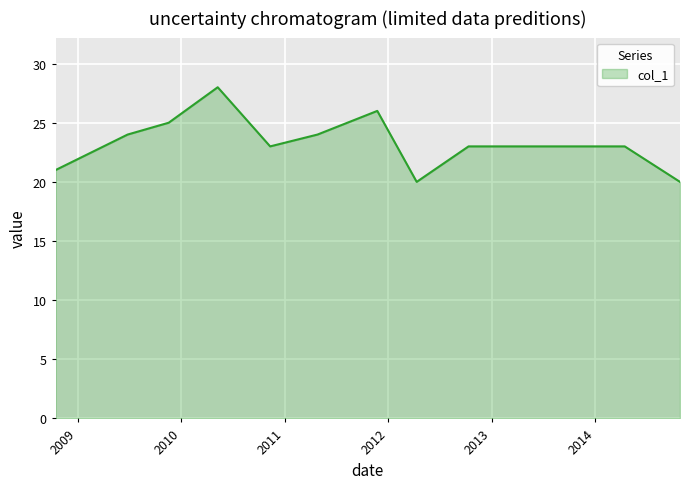

What is the minimum value shown in the chart?

20